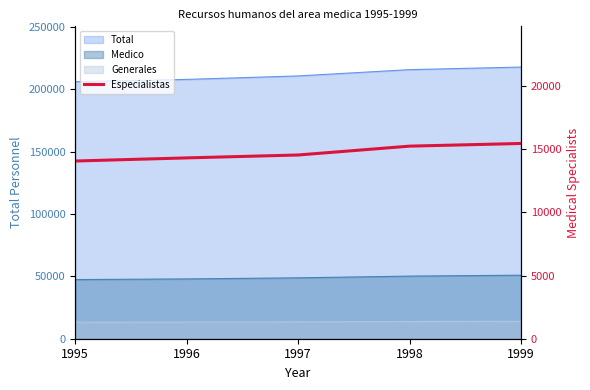

What is the value of the 4th point from the left?

15253